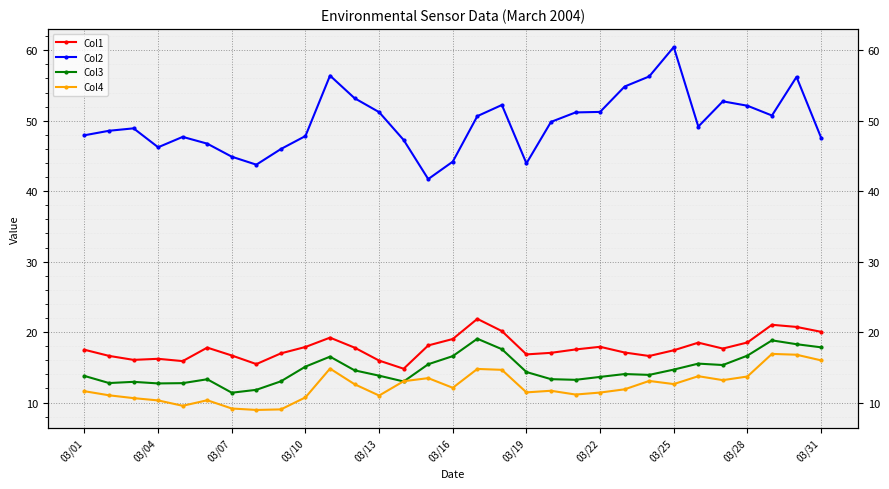

How many lines are shown in the chart?

4